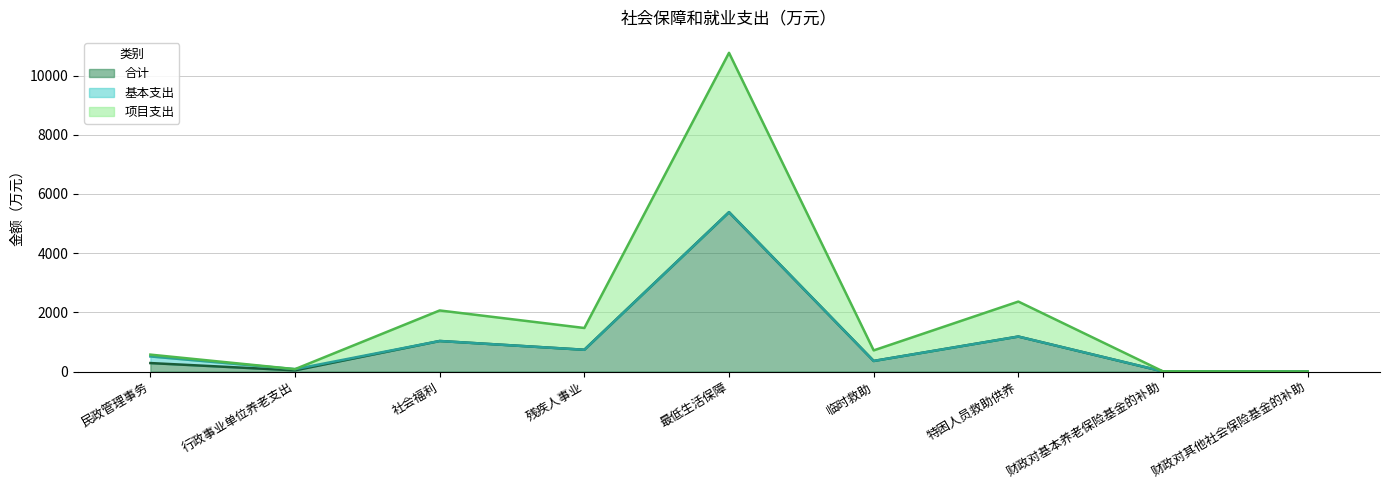

True or false: 项目支出 and 合计 intersect in this chart.

False